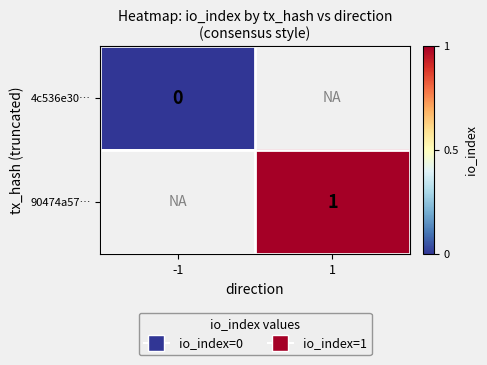

The 90474a57… series shows 1 at 1. True or false?

True